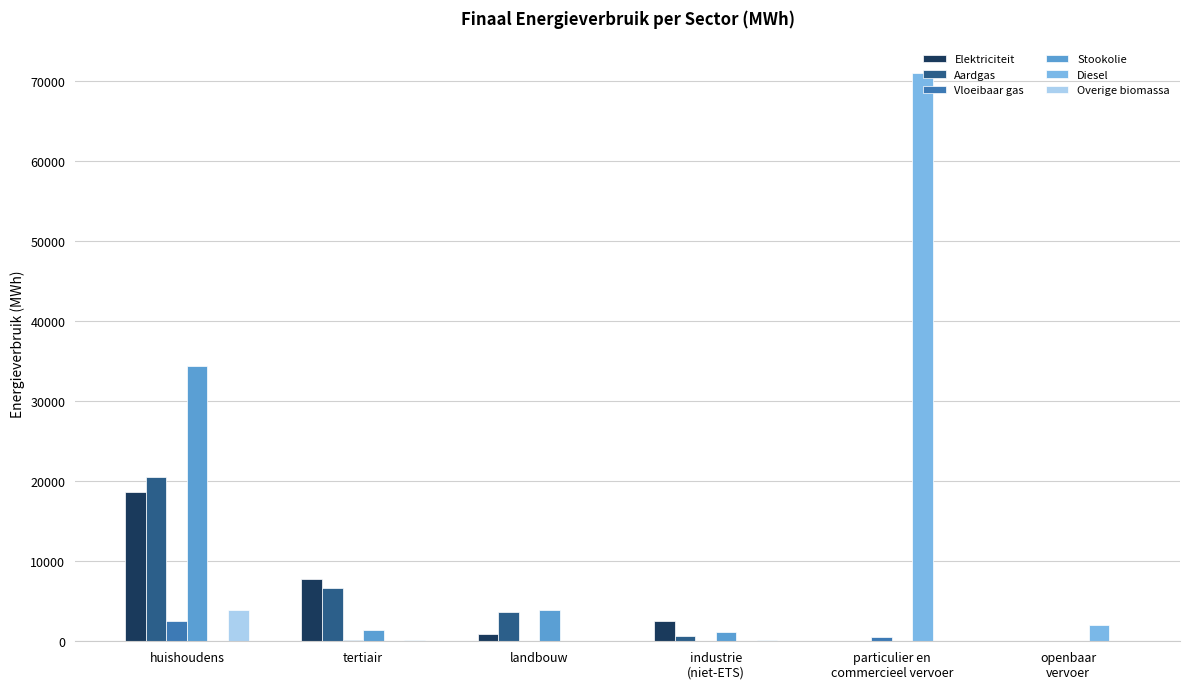

How many data points does each series have?

6